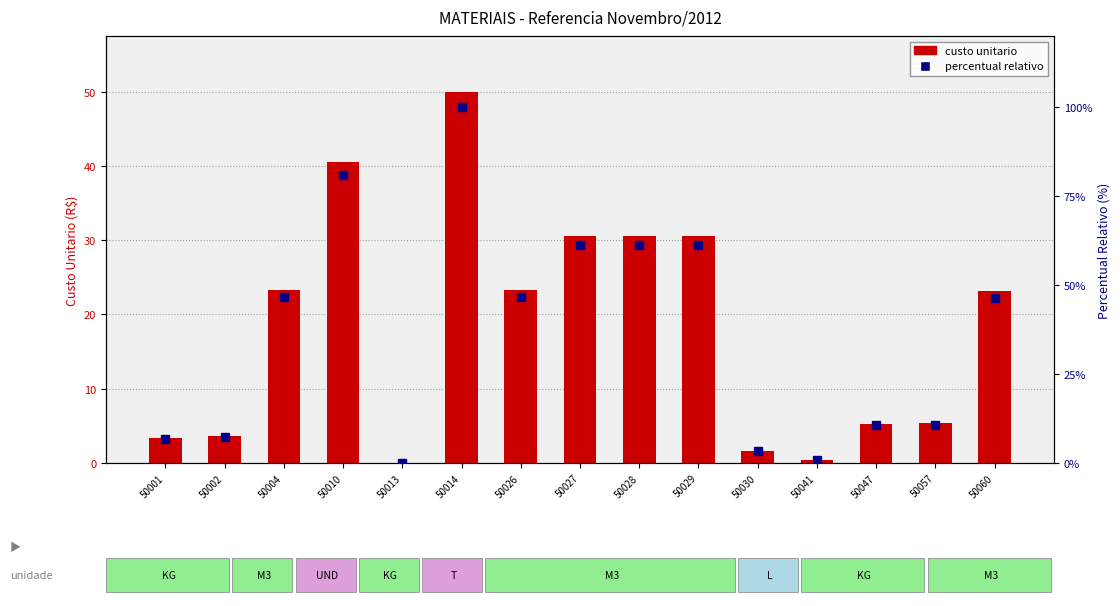

Reading left to right, extract all data points from this chart.

custo unitario: 50001=3.3	50002=3.7	50004=23.3	50010=40.5	50013=0.1	50014=50.0	50026=23.3	50027=30.6	50028=30.6	50029=30.6	50030=1.6	50041=0.4	50047=5.3	50057=5.3	50060=23.2
percentual relativo: 50001=6.7	50002=7.4	50004=46.6	50010=81.1	50013=0.1	50014=100.0	50026=46.6	50027=61.3	50028=61.3	50029=61.3	50030=3.3	50041=0.7	50047=10.6	50057=10.7	50060=46.3